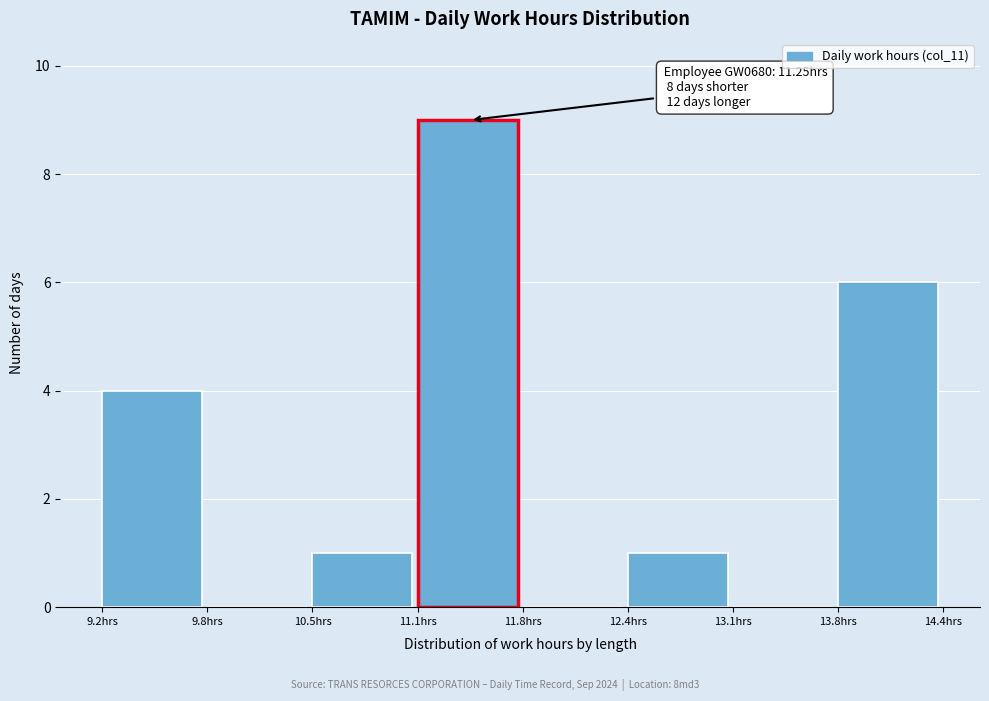

Over which range of the x-axis is the bar tallest?

11.13 to 11.79